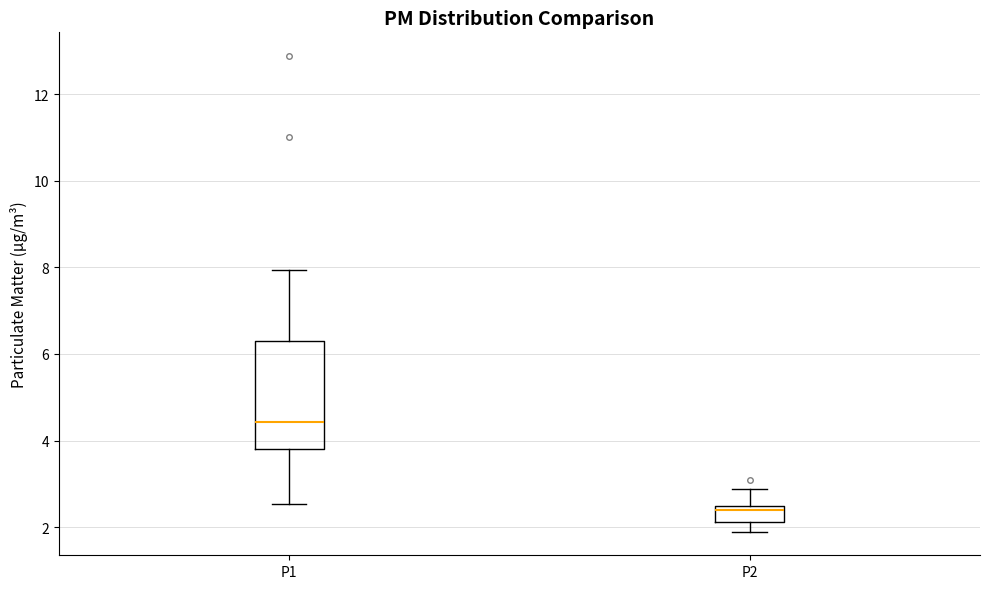

Which box has the lowest median line?

P2